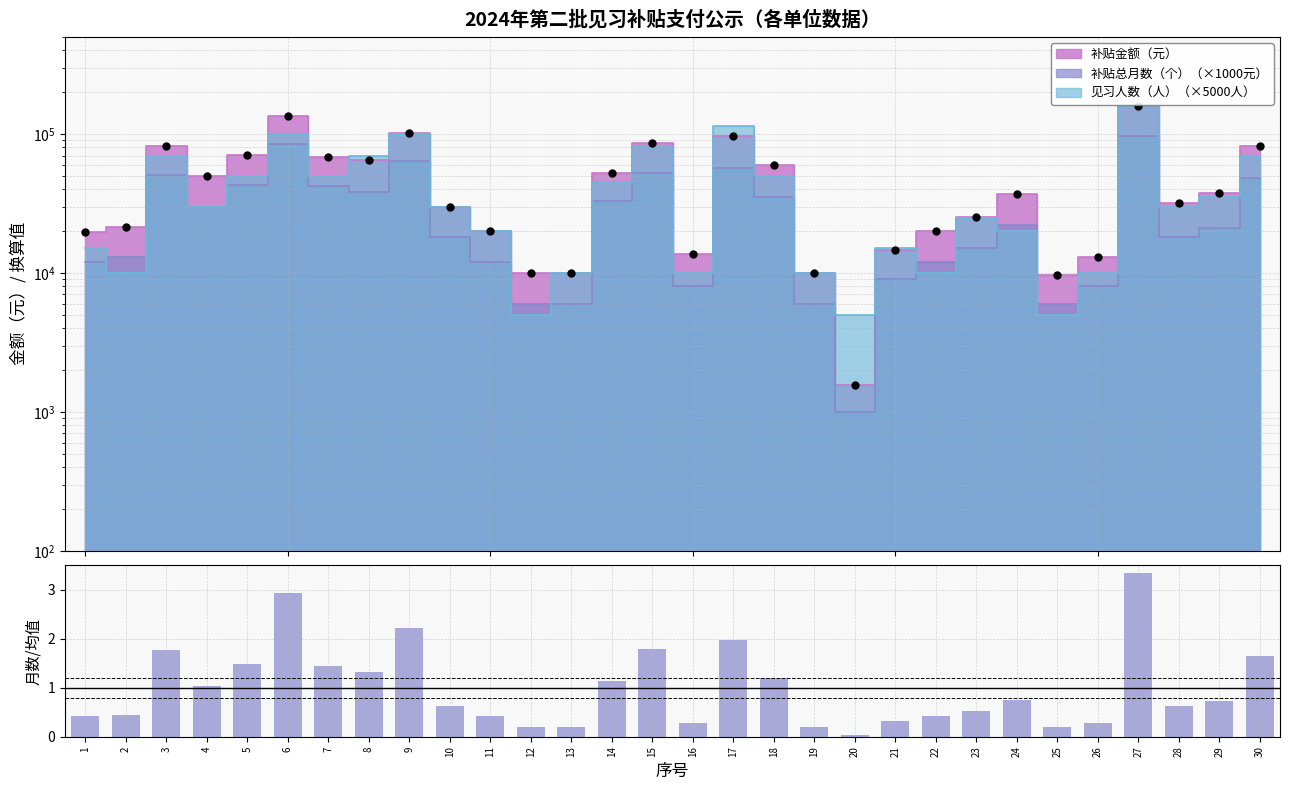

Between 18 and 19, which is larger?

18